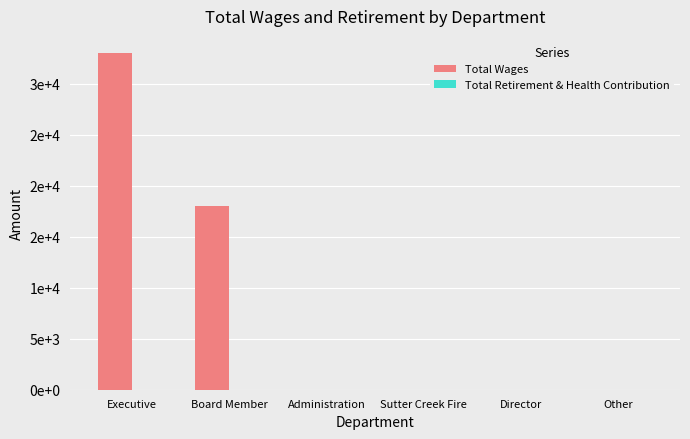

What is the label of the 4th bar from the left?

Sutter Creek Fire